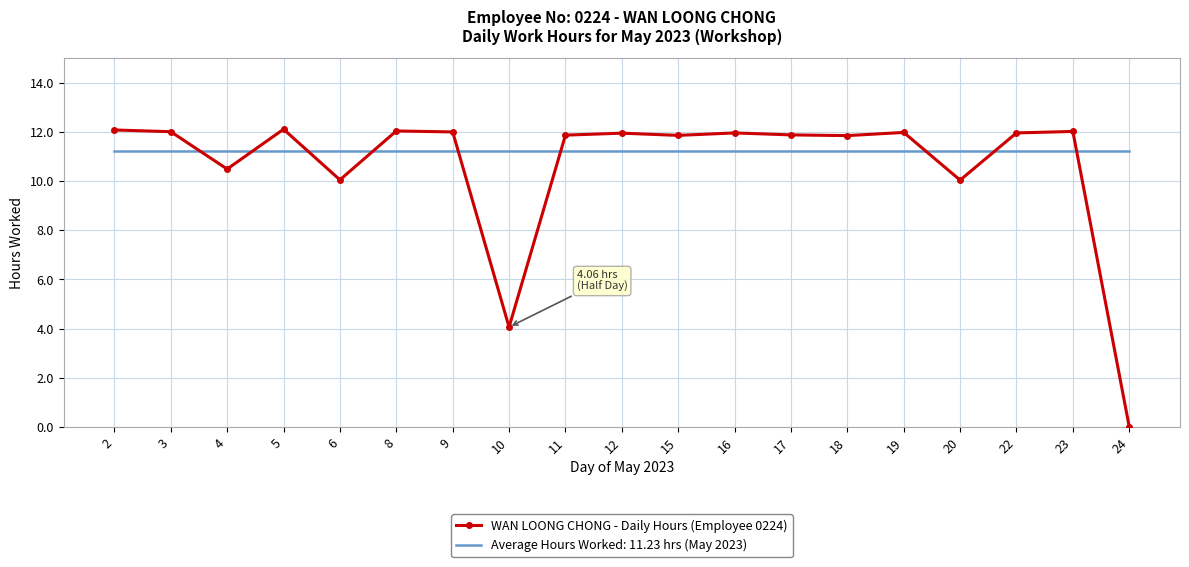

After their last crossing, which series has the higher values: WAN LOONG CHONG - Daily Hours (Employee 0224) or Average Hours Worked: 11.23 hrs (May 2023)?

Average Hours Worked: 11.23 hrs (May 2023)